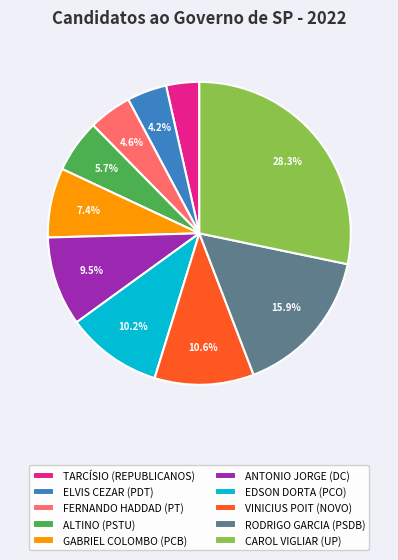

To the nearest percent, what portion does RODRIGO GARCIA represent?

16%